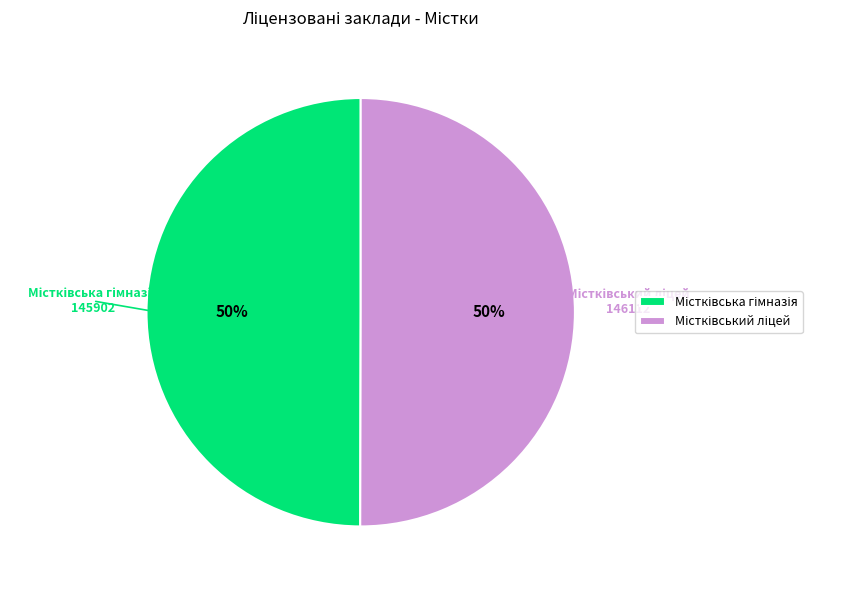

To the nearest percent, what is the average slice percentage?

50%